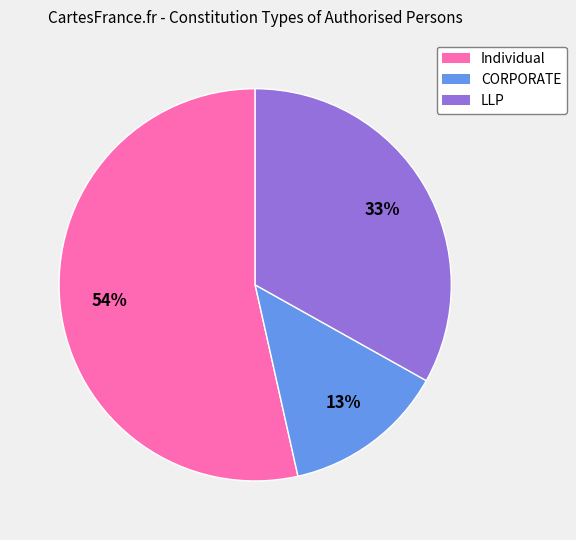

To the nearest percent, what is the average slice percentage?

33%